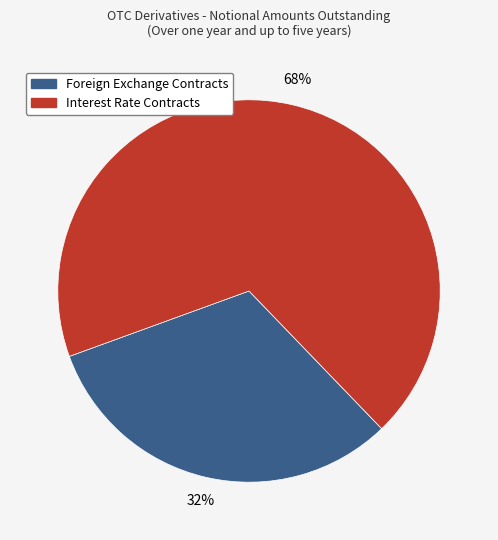

To the nearest percent, what is the combined percentage of Foreign Exchange Contracts and Interest Rate Contracts?

100%